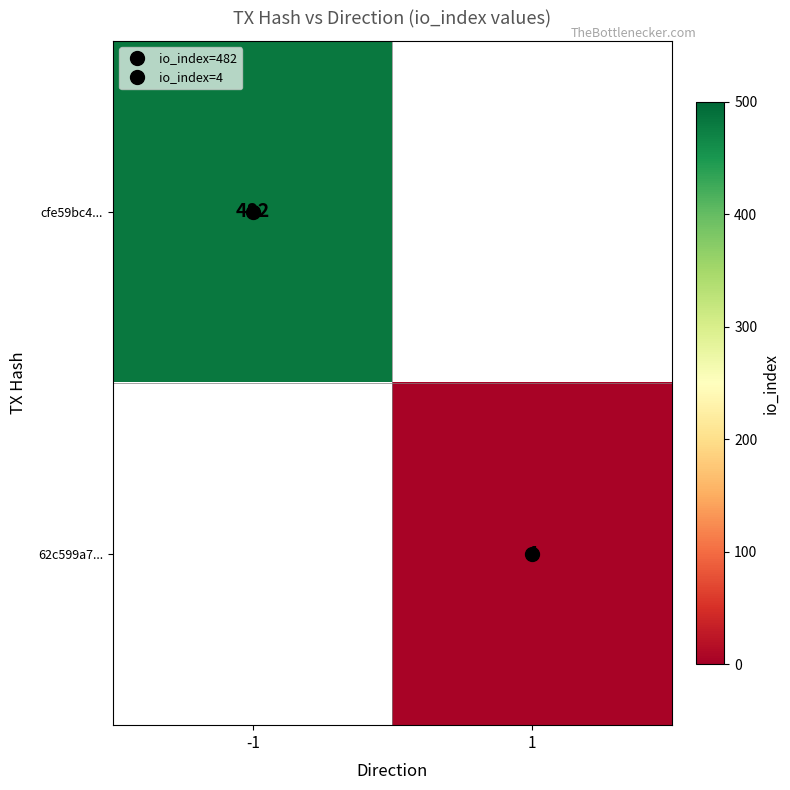

What is the greatest value displayed?

482.0